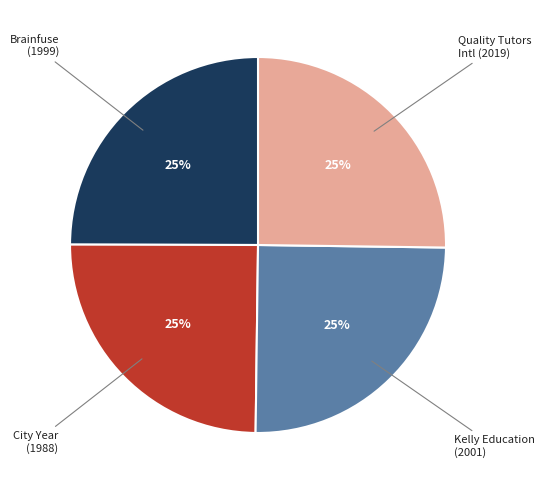

The Brainfuse (1999) slice represents 25% of the pie. True or false?

True